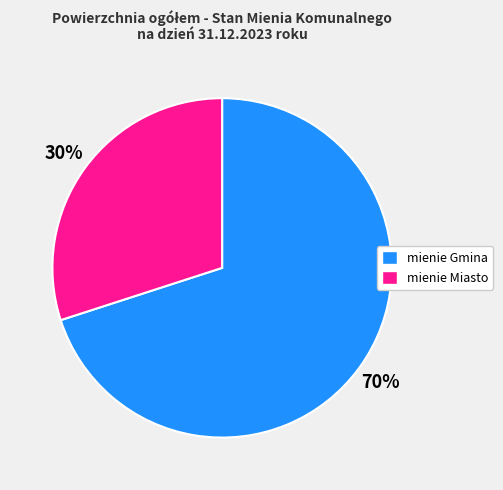

What is the majority slice?

mienie Gmina